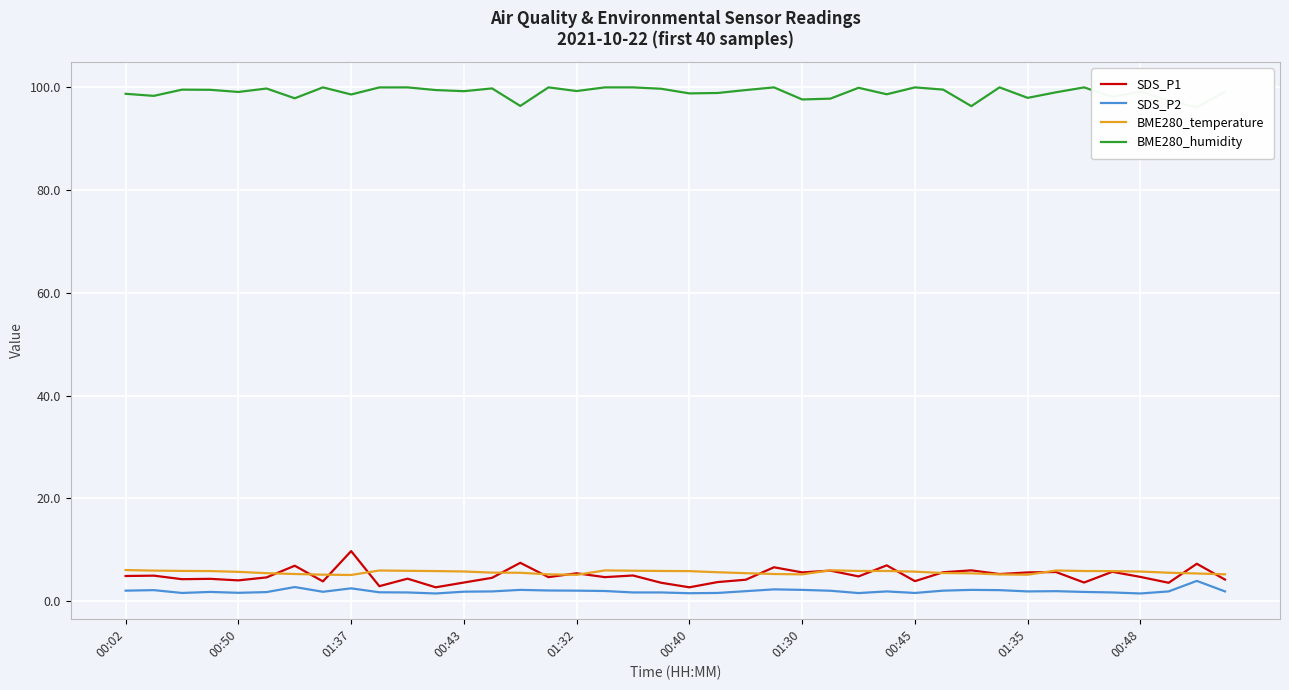

What is the average value of the BME280_temperature series?

5.6